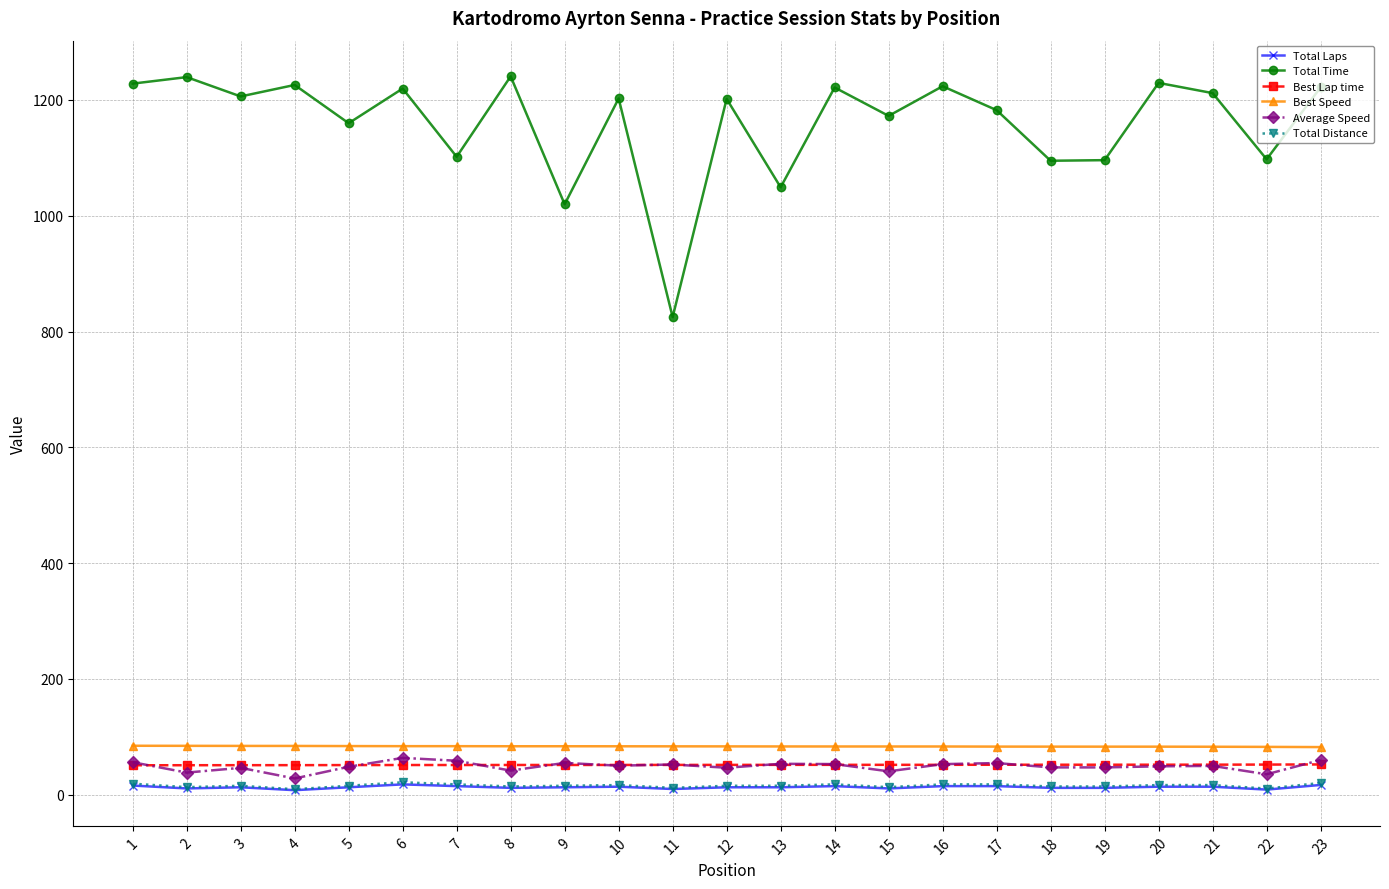

Which series has the largest total across all categories?

Total Time